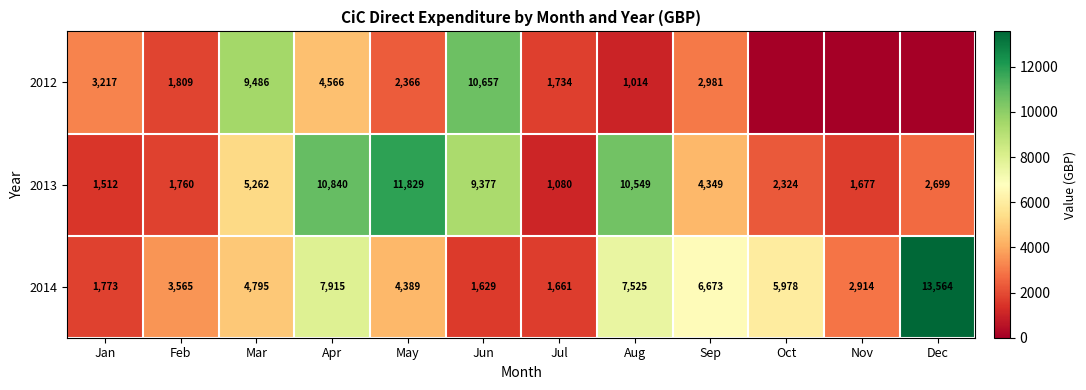

Is the value of 2013 at Oct greater than the value of 2012 at Apr?

No